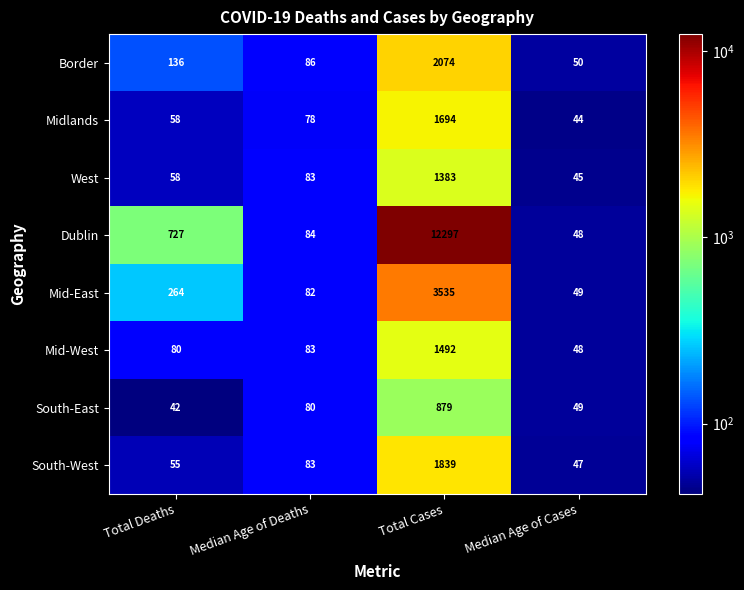

At which category is the sum across all series the highest?

Total Cases